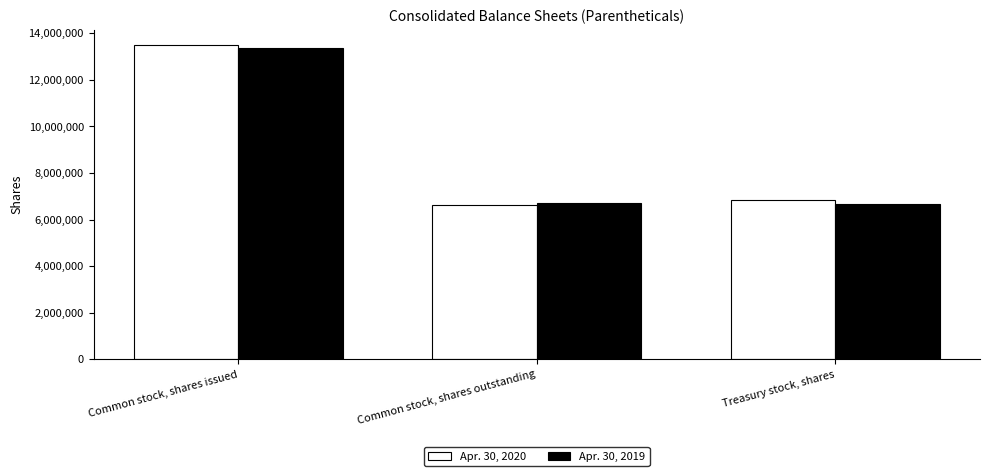

At which label does Apr. 30, 2020 first exceed 6859414?

Common stock, shares issued